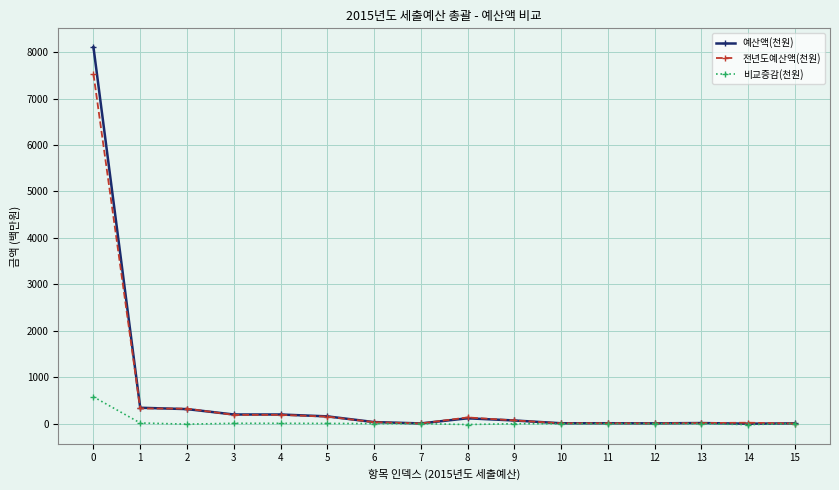

What is the difference between the 예산액(천원) values at 11 and 10?

0.7